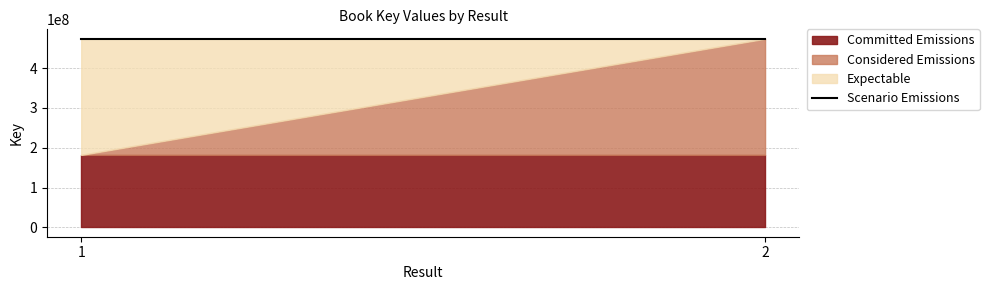

Reading right to left, what are all the values shown in this chart?

Committed Emissions: 181954570	181954570
Considered Emissions: 473791825	181954570
Expectable: 473791825	473791825